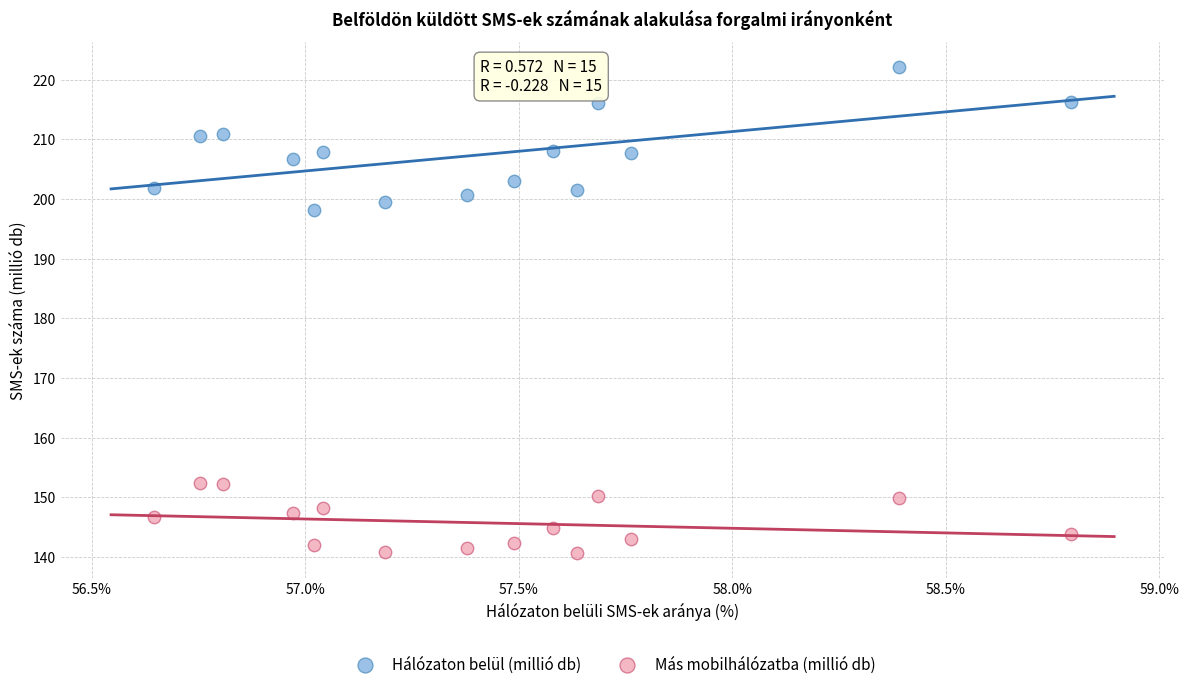

Which series reaches the maximum Y coordinate?

Hálózaton belül (millió db)